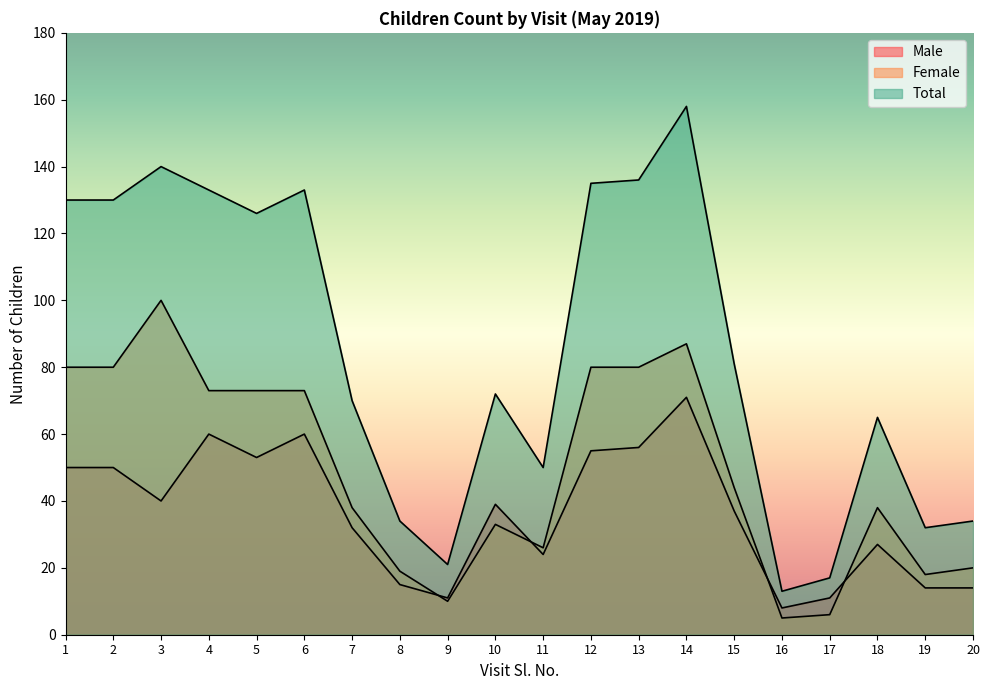

What is the highest value of the Male series?

71